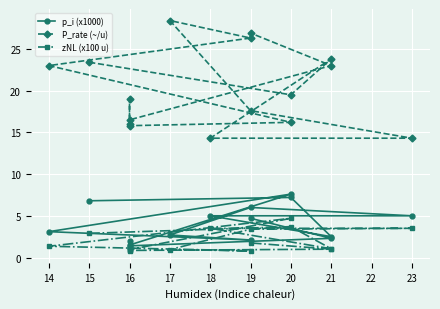

How many lines are shown in the chart?

3